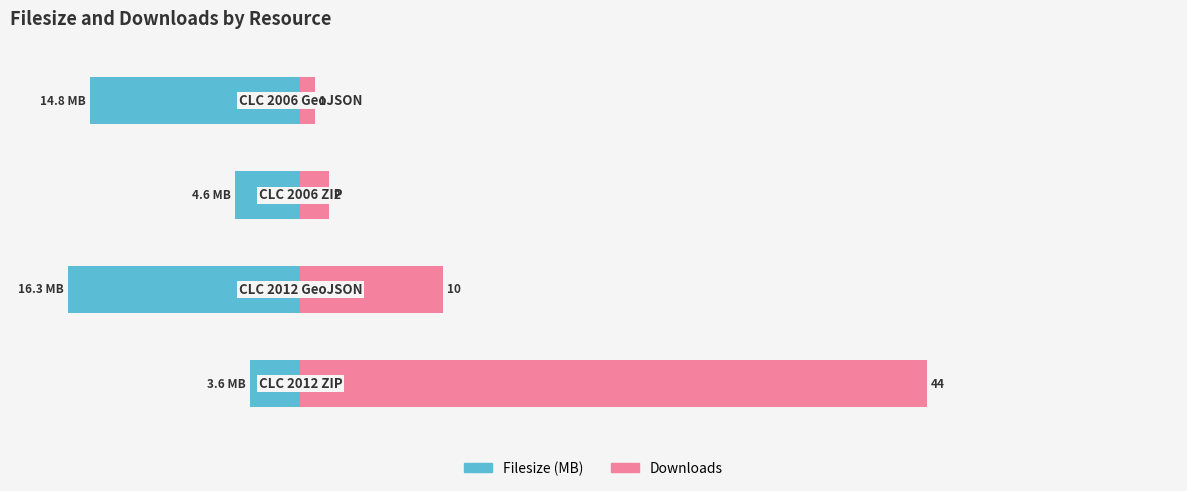

What is the difference between the maximum and minimum values in the Downloads series?

43.0